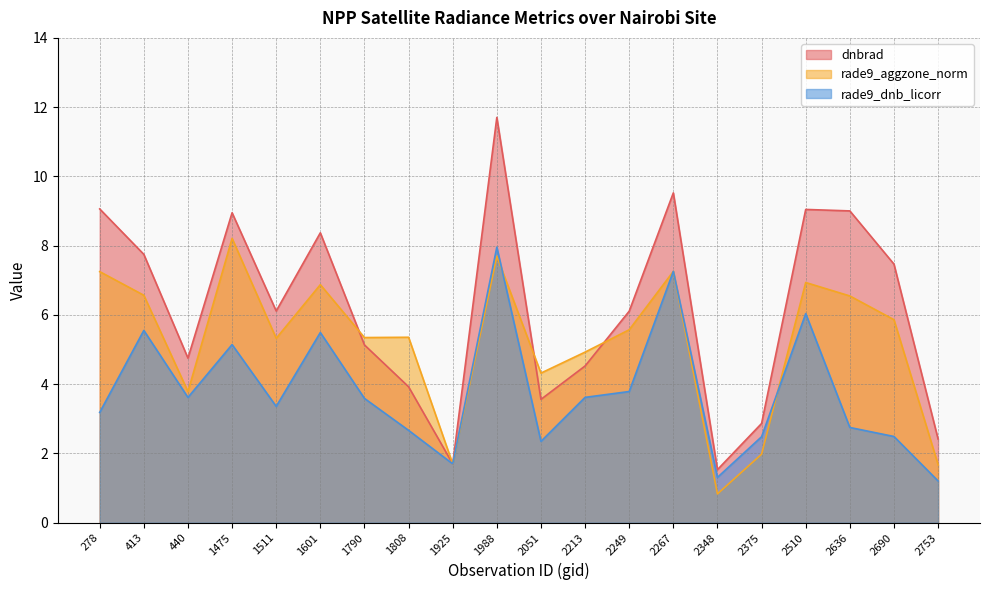

What is the spread (max minus min) of values at 2348?

0.7